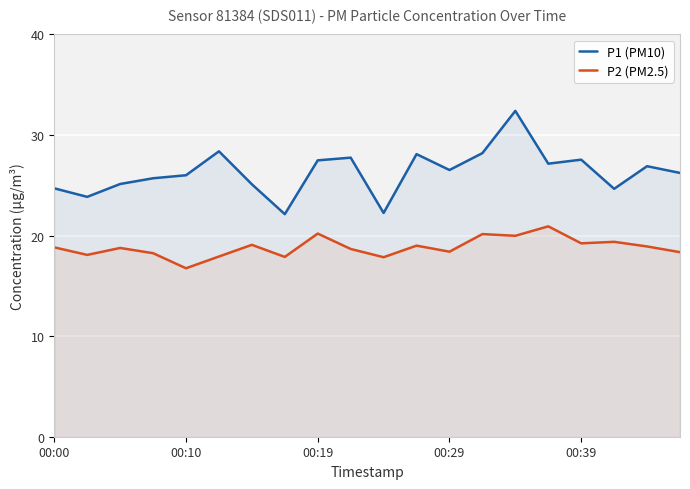

In P1 (PM10), how many points are higher than both neighbors (excluding endpoints)?

6